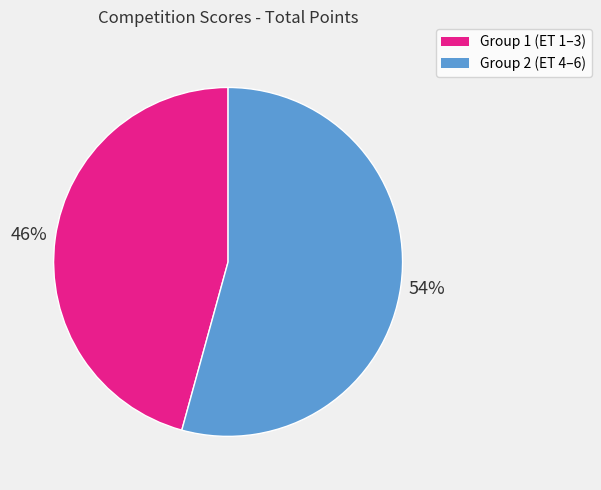

Is there a majority slice in this chart?

Yes